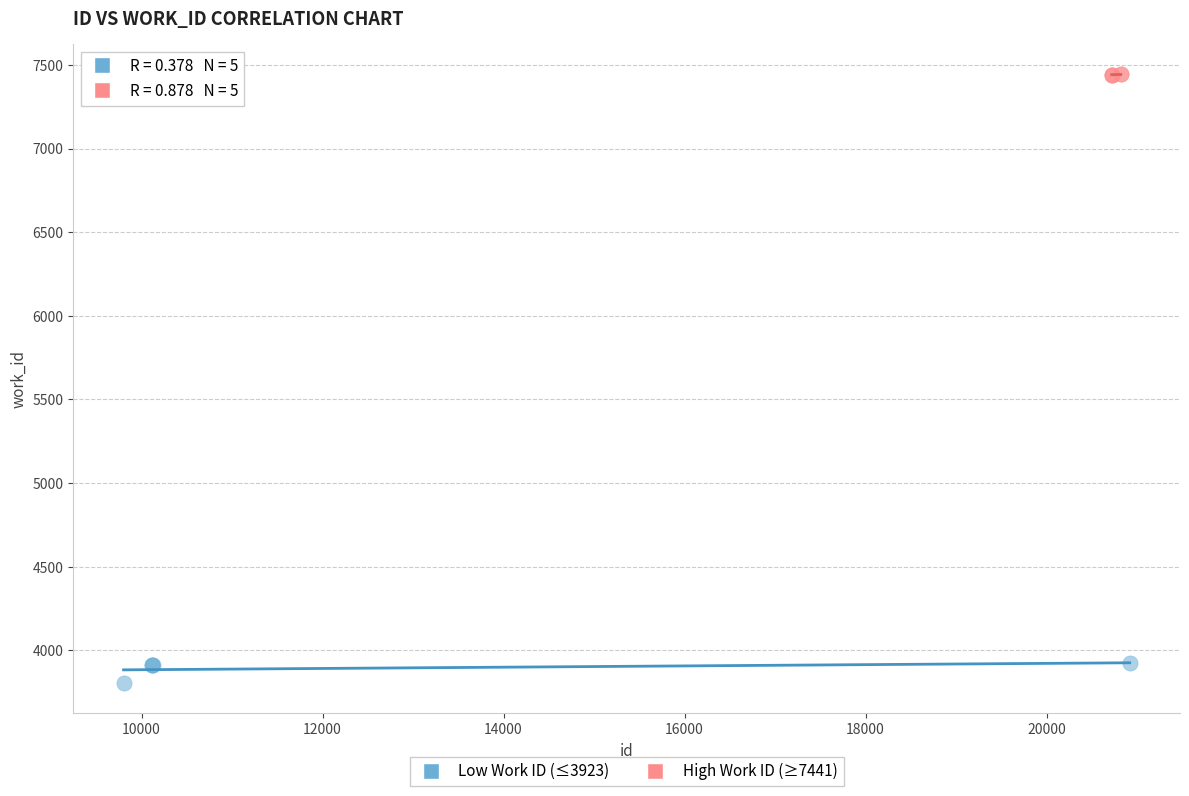

Which series reaches the maximum Y coordinate?

High Work ID (≥7441)